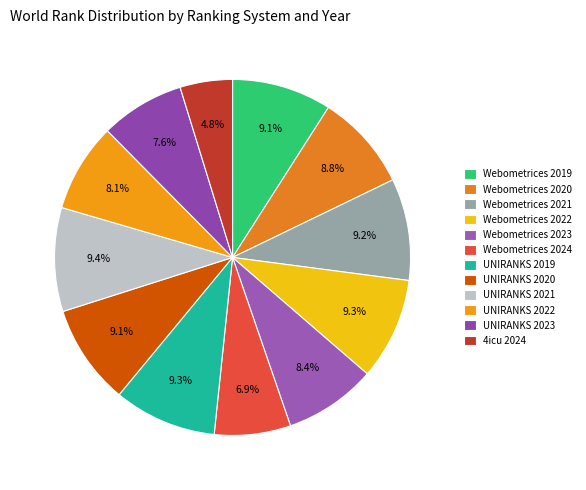

To the nearest percent, what percentage of the pie is UNIRANKS 2019?

9%